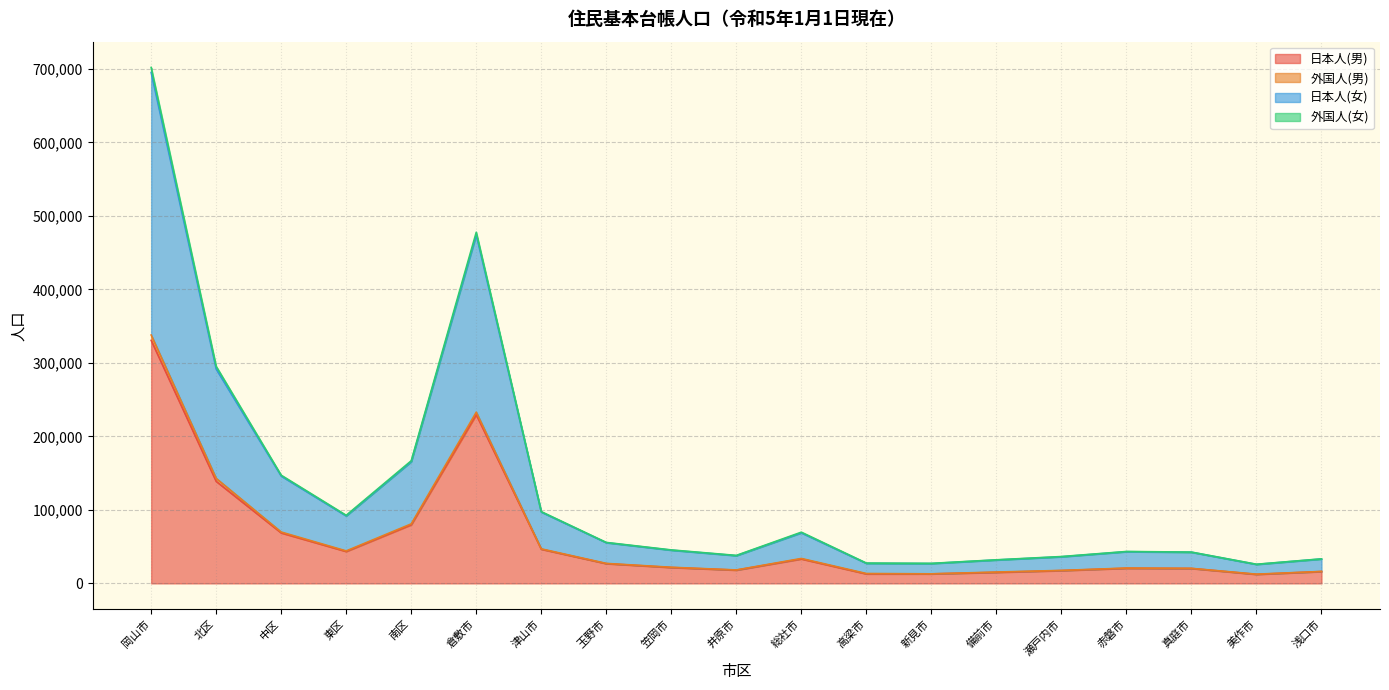

True or false: 日本人(男) and 外国人(女) cross at least once.

False